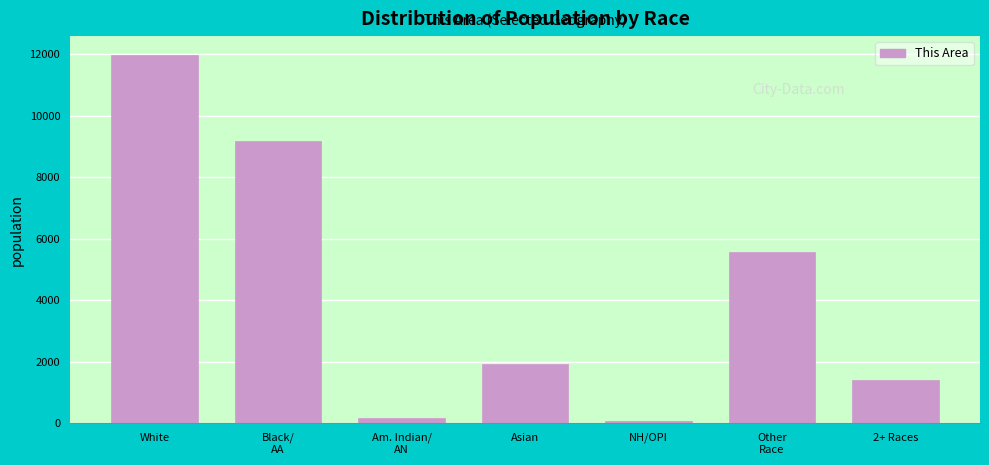

Reading left to right, extract all data points from this chart.

11995	9180	163	1922	64	5585	1404